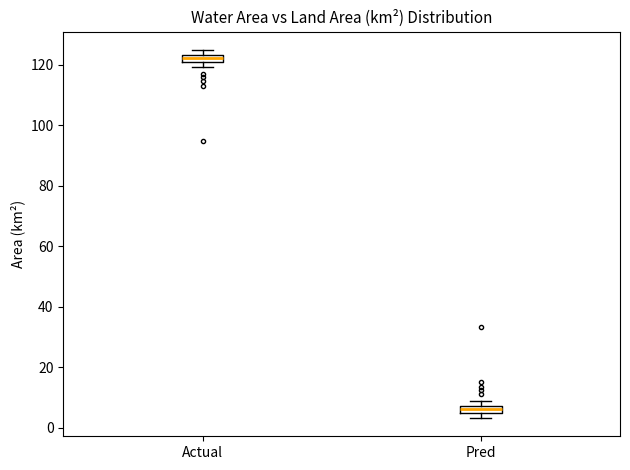

Where does the median line of the box for Pred sit on the y-axis? The values are not printed on the chart, so give them approximately, as read against the axis.

6